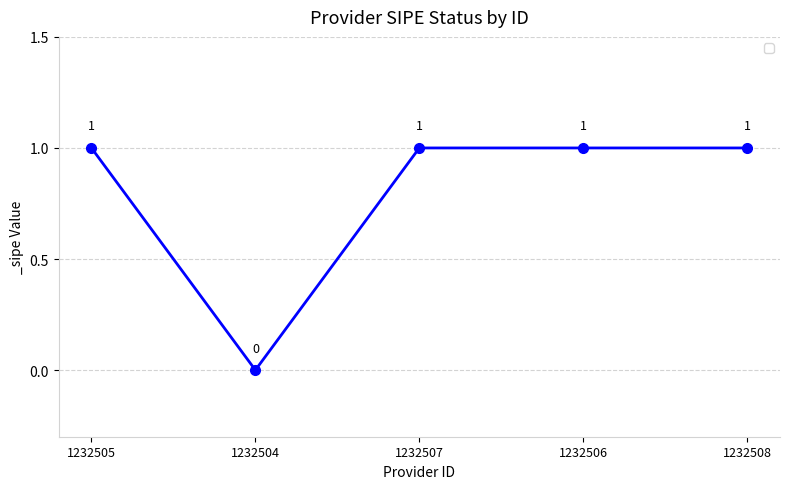

What is the label of the 1st point from the left?

1232505